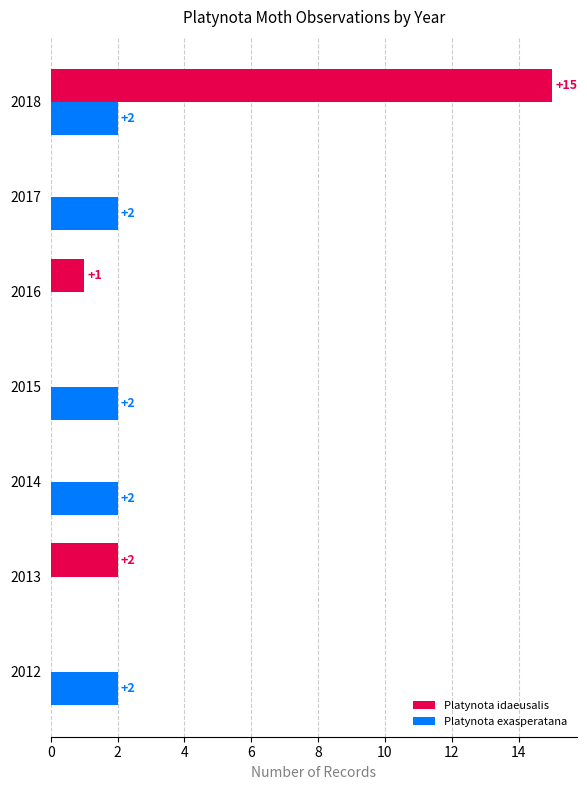

How many series are shown in this chart?

2